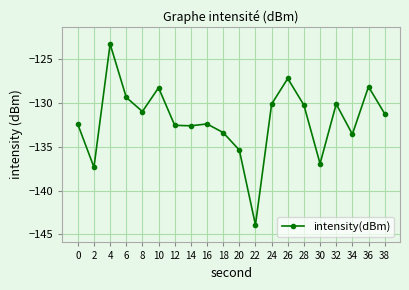

The value at 38 is -218.0. True or false?

False